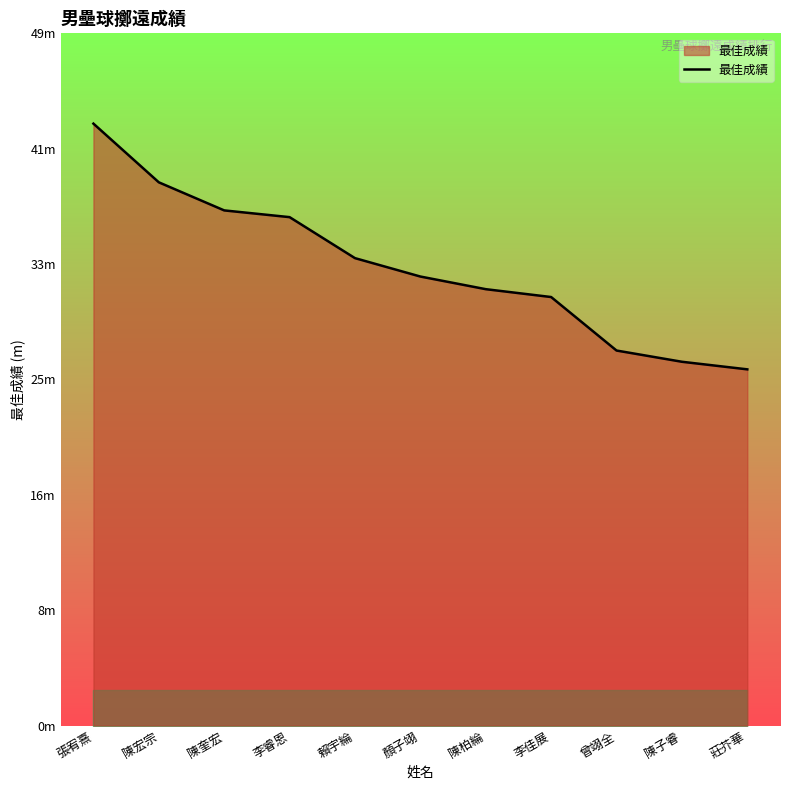

Does the chart have visible grid lines?

No